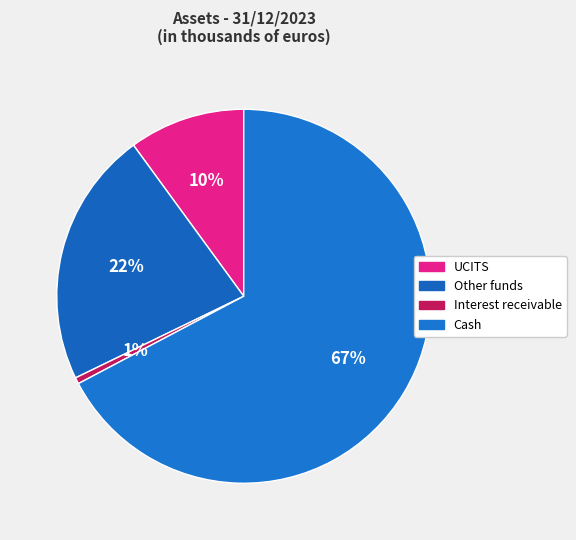

To the nearest percent, what percentage of the pie is Cash?

67%